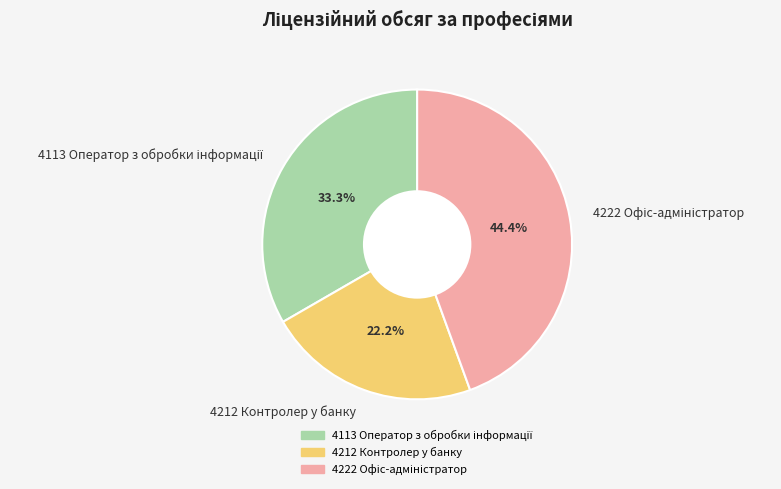

Which category has the smallest portion of the pie?

4212 Контролер у банку